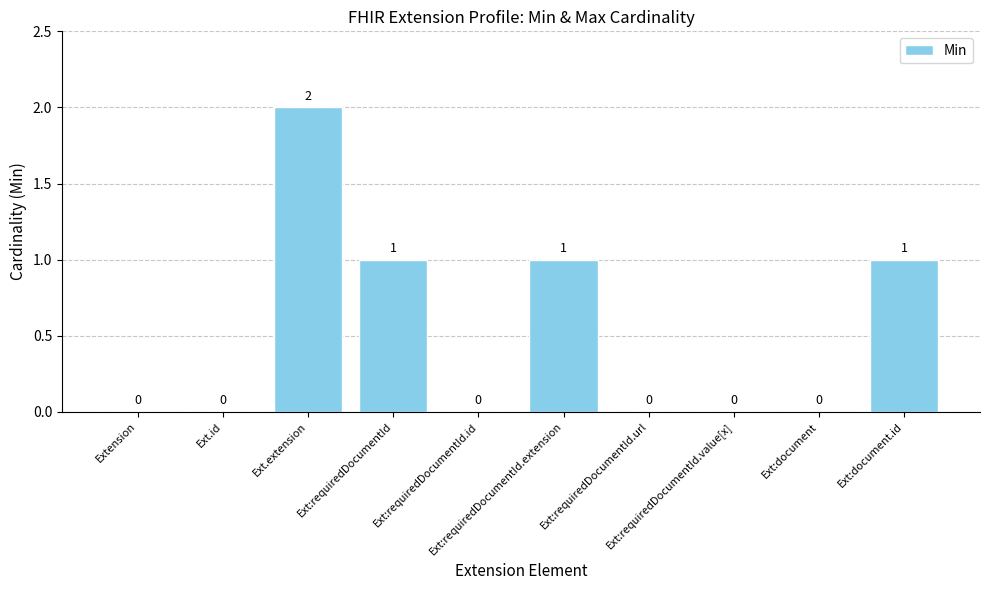

What is the sum of all values?

5